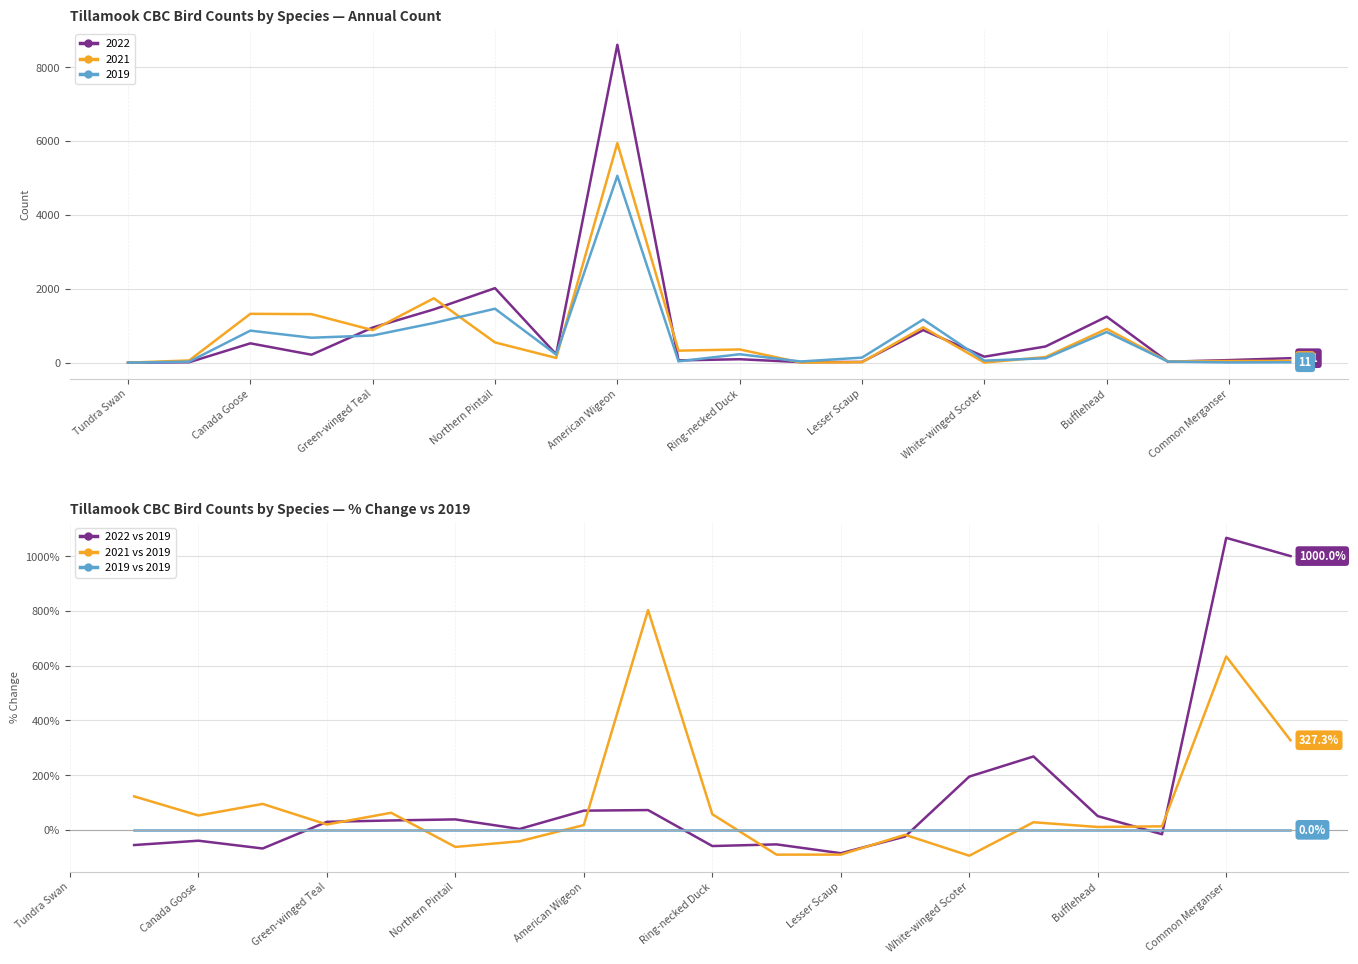

The 2019 series shows 829 at Bufflehead. True or false?

True